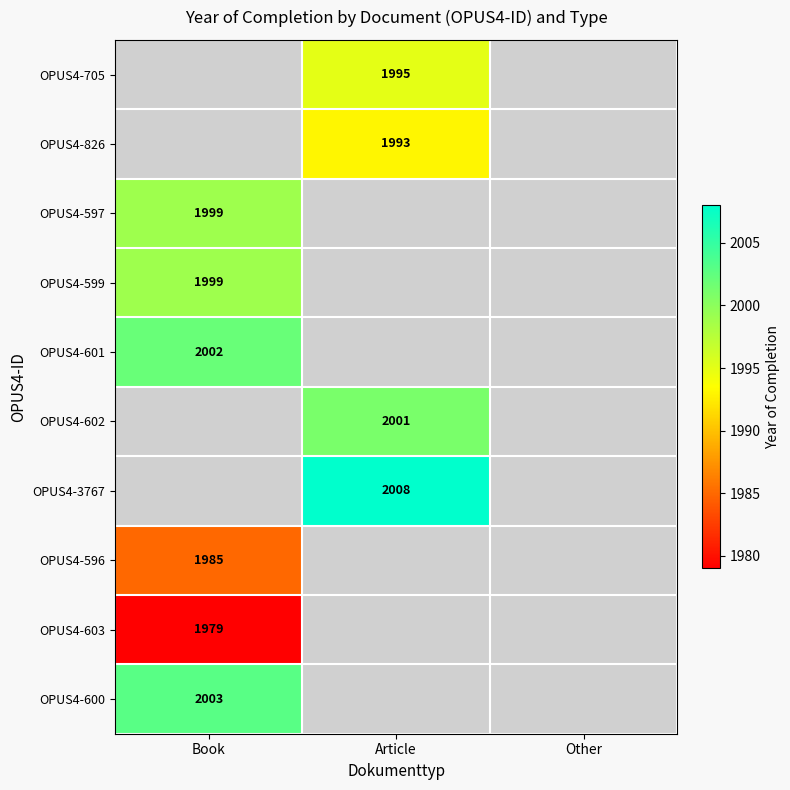

Is the value of OPUS4-602 at Article greater than the value of OPUS4-601 at Book?

No